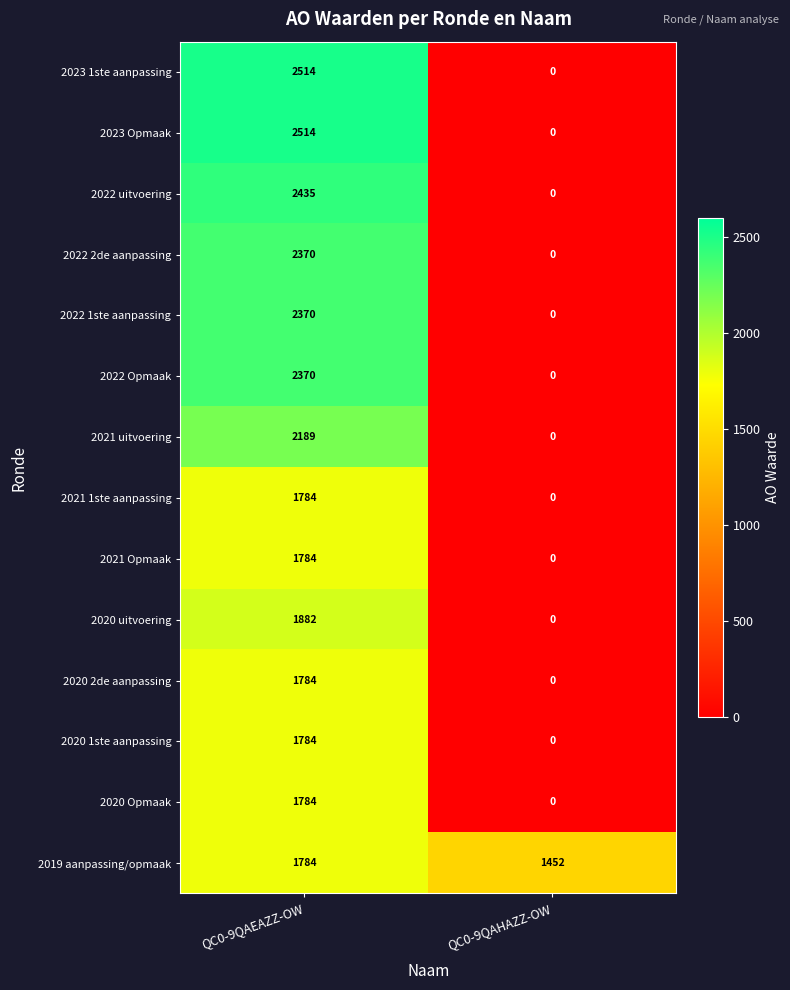

Reading left to right, extract all data points from this chart.

2023 1ste aanpassing: QC0-9QAEAZZ-OW=2514	QC0-9QAHAZZ-OW=0
2023 Opmaak: QC0-9QAEAZZ-OW=2514	QC0-9QAHAZZ-OW=0
2022 uitvoering: QC0-9QAEAZZ-OW=2435	QC0-9QAHAZZ-OW=0
2022 2de aanpassing: QC0-9QAEAZZ-OW=2370	QC0-9QAHAZZ-OW=0
2022 1ste aanpassing: QC0-9QAEAZZ-OW=2370	QC0-9QAHAZZ-OW=0
2022 Opmaak: QC0-9QAEAZZ-OW=2370	QC0-9QAHAZZ-OW=0
2021 uitvoering: QC0-9QAEAZZ-OW=2189	QC0-9QAHAZZ-OW=0
2021 1ste aanpassing: QC0-9QAEAZZ-OW=1784	QC0-9QAHAZZ-OW=0
2021 Opmaak: QC0-9QAEAZZ-OW=1784	QC0-9QAHAZZ-OW=0
2020 uitvoering: QC0-9QAEAZZ-OW=1882	QC0-9QAHAZZ-OW=0
2020 2de aanpassing: QC0-9QAEAZZ-OW=1784	QC0-9QAHAZZ-OW=0
2020 1ste aanpassing: QC0-9QAEAZZ-OW=1784	QC0-9QAHAZZ-OW=0
2020 Opmaak: QC0-9QAEAZZ-OW=1784	QC0-9QAHAZZ-OW=0
2019 aanpassing/opmaak: QC0-9QAEAZZ-OW=1784	QC0-9QAHAZZ-OW=1452